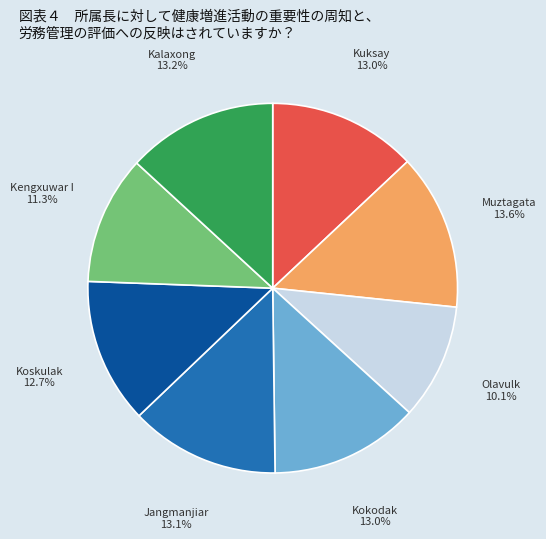

Is there any slice that represents more than half of the pie?

No